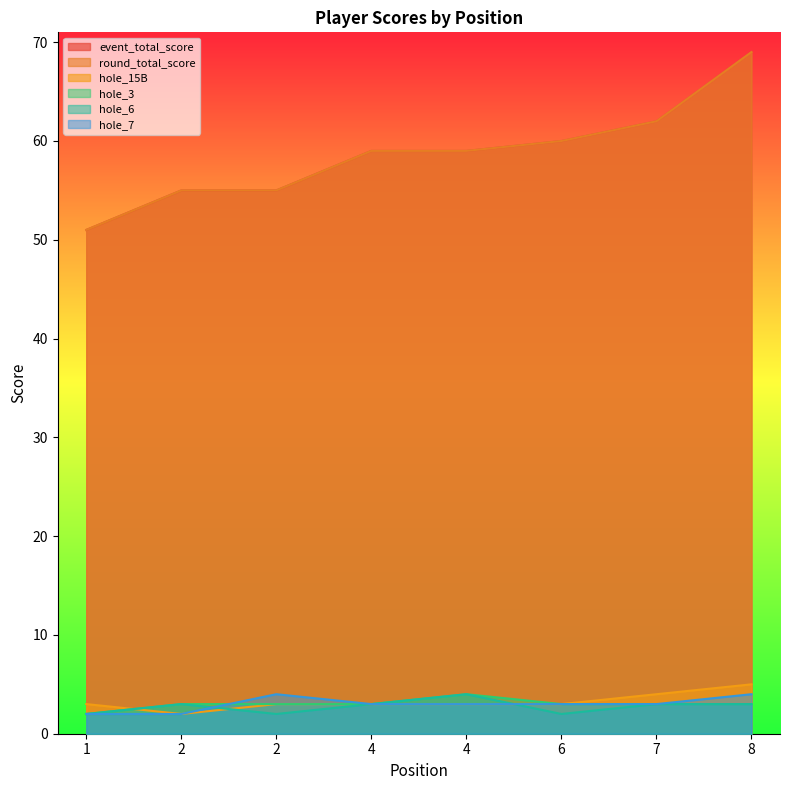

What is the difference between the second highest and second lowest values in the round_total_score series?

7